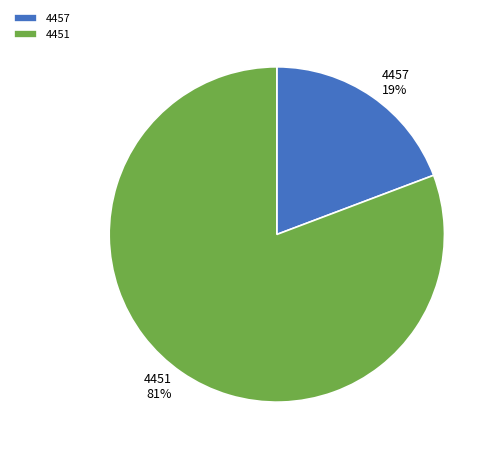

Rank the categories by value from lowest to highest.

4457, 4451